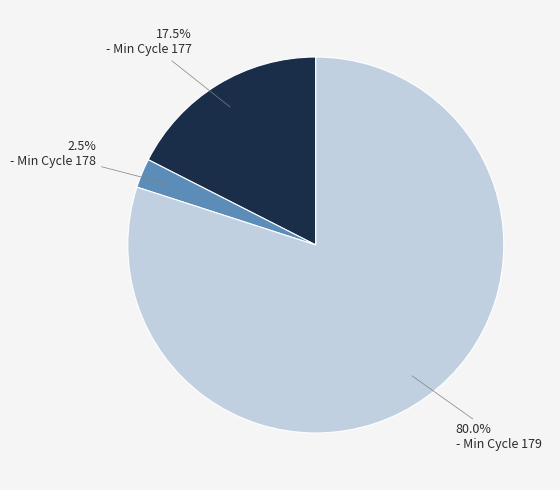

To the nearest percent, what is the average slice percentage?

33%